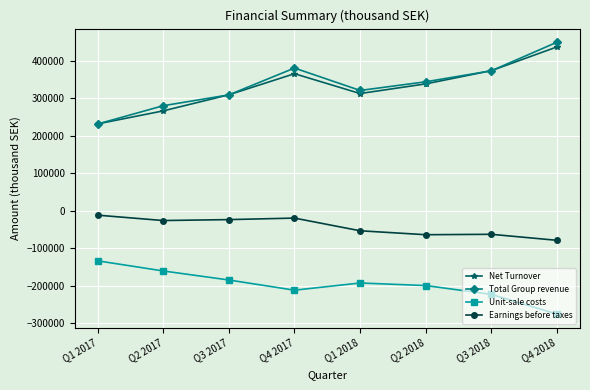

How many distinct data groups are displayed?

4